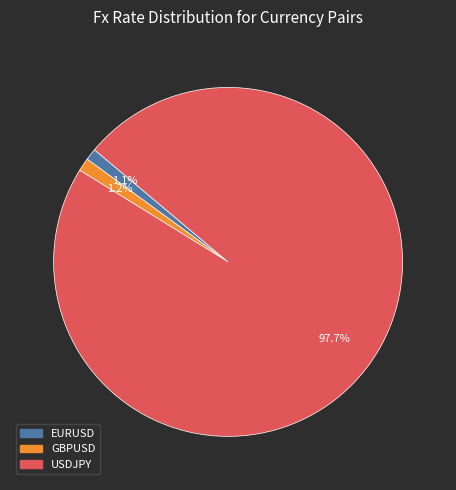

How much of the chart is everything except EURUSD?

98.9%